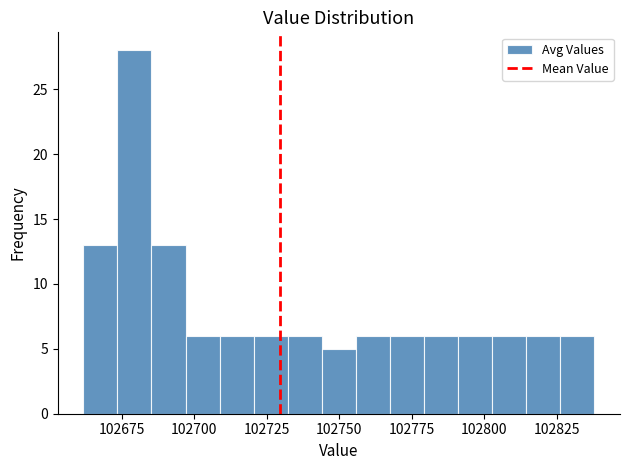

Around what value on the x-axis is the tallest bar? Give the approximate position of its centre, as read against the axis.

102680